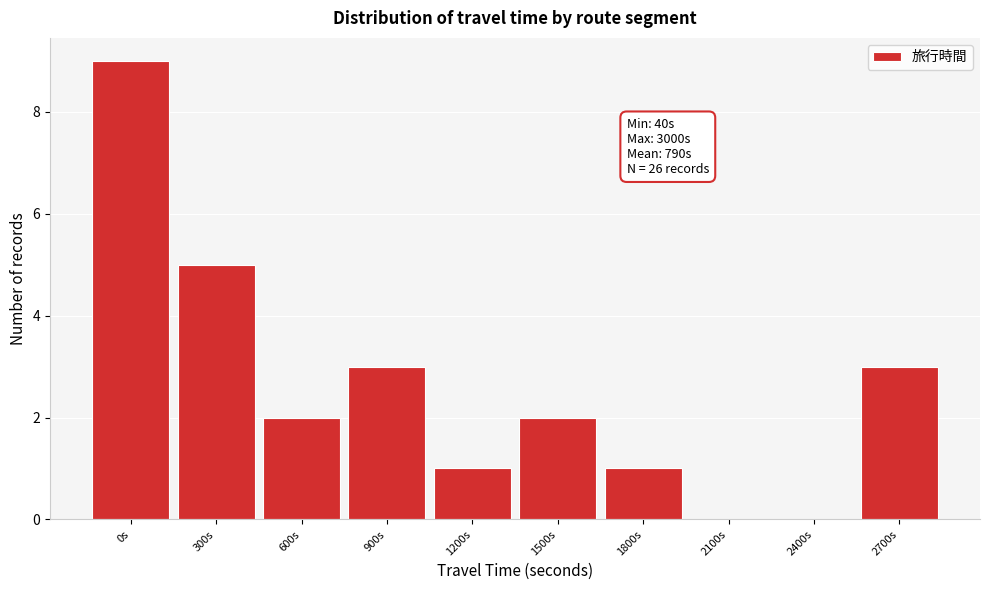

Reading left to right, list all the values displayed in this chart.

0s=9	300s=5	600s=2	900s=3	1200s=1	1500s=2	1800s=1	2100s=0	2400s=0	2700s=3